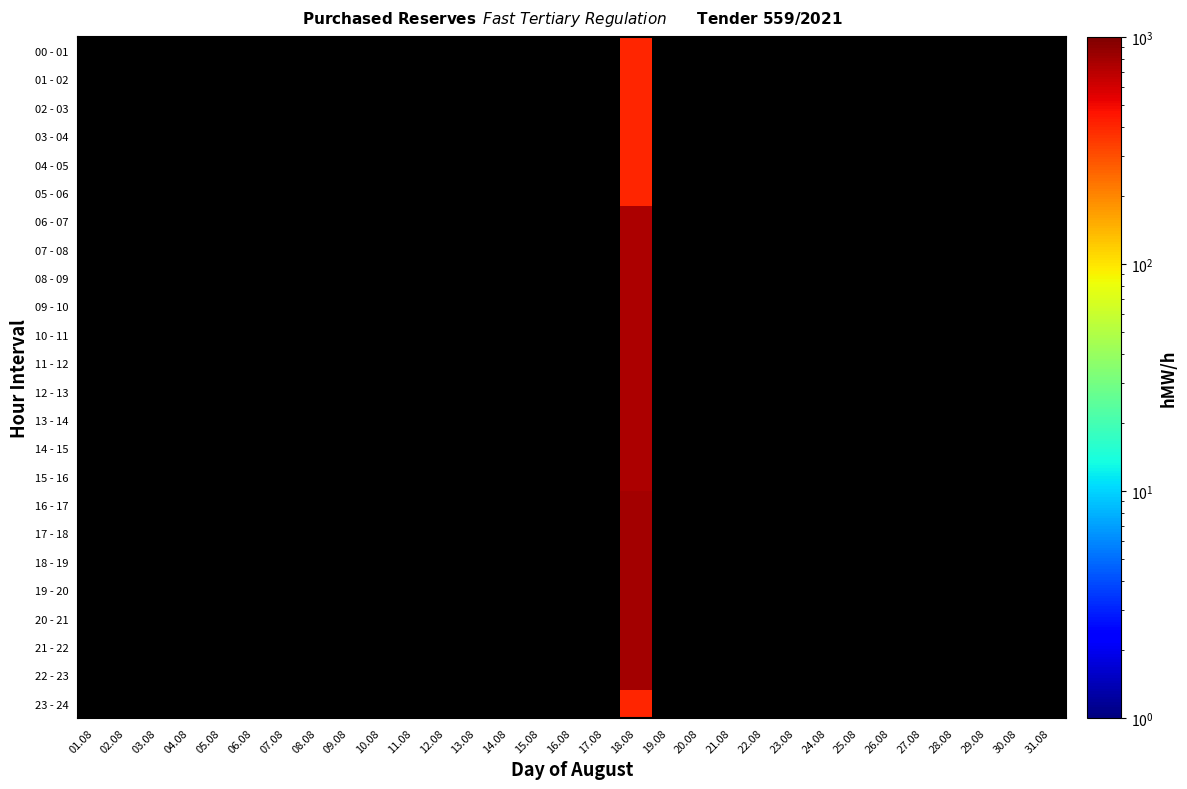

At which label does 15 - 16 reach its minimum?

01.08